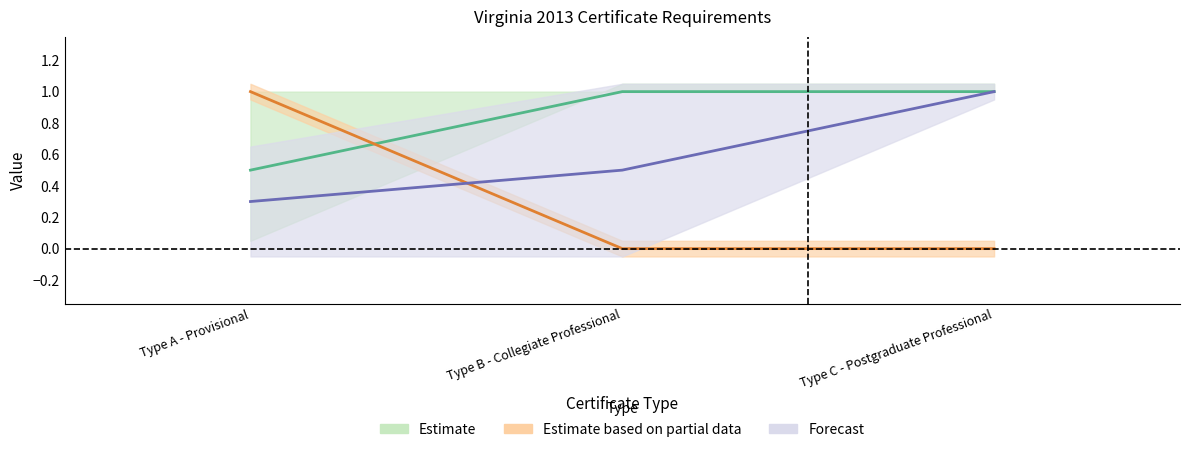

At Type A - Provisional, list the series in order from smallest to largest.

Forecast, Estimate, Estimate based on partial data